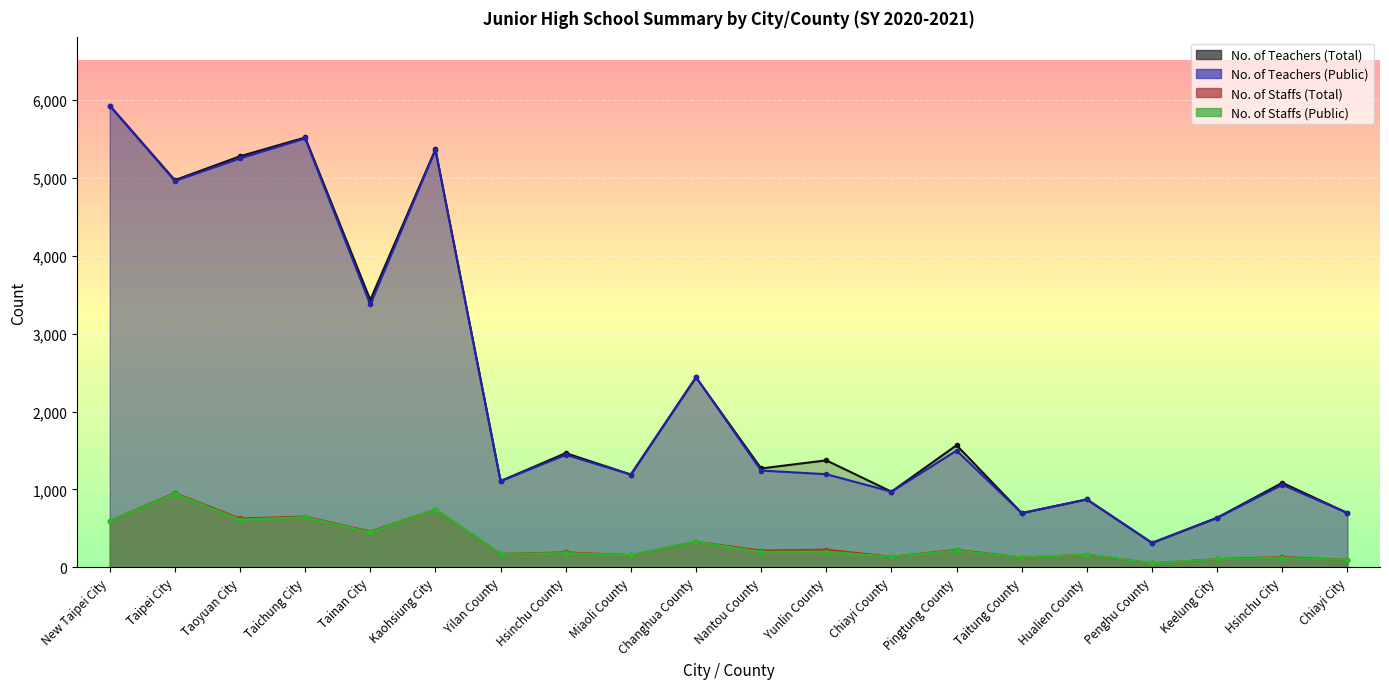

Is the value of No. of Teachers (Total) at Keelung City greater than the value of No. of Teachers (Public) at Pingtung County?

No